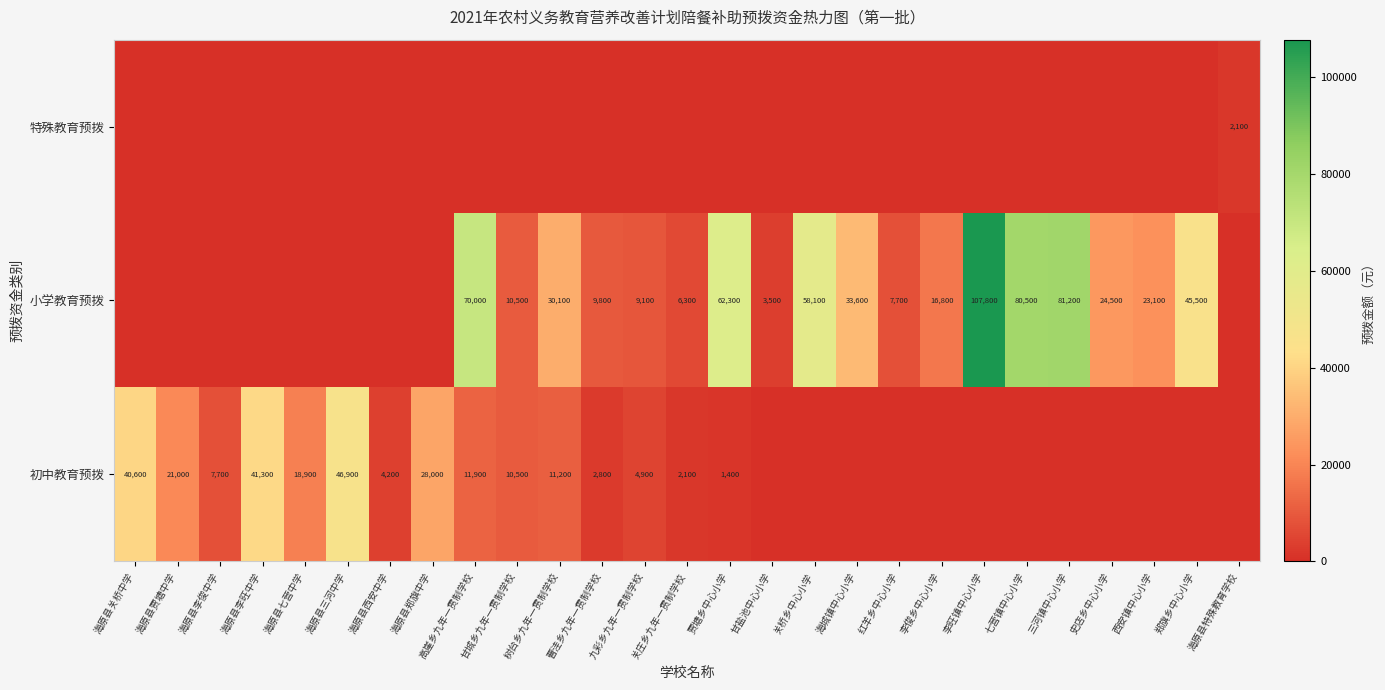

What is the difference between the 小学教育预拨 values at 关桥乡中心小学 and 三河镇中心小学?

23100